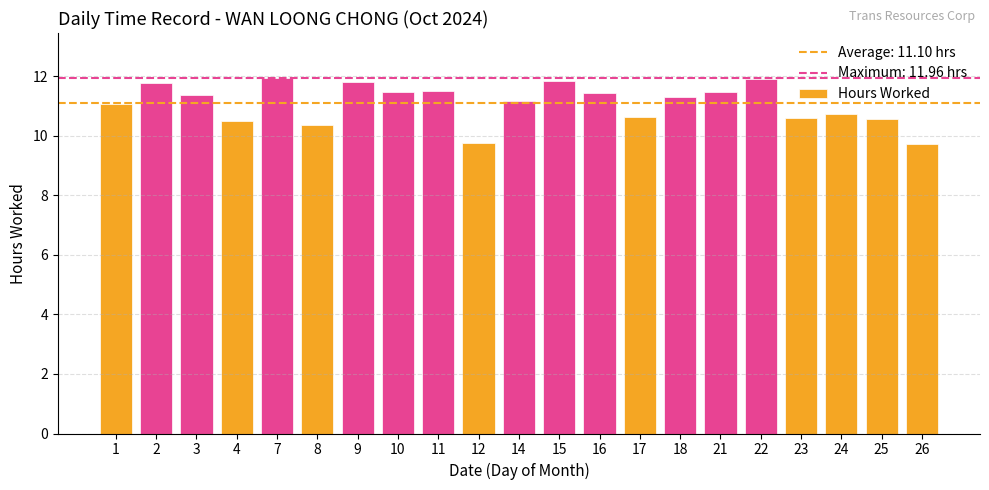

Between 15 and 10, which is larger?

15